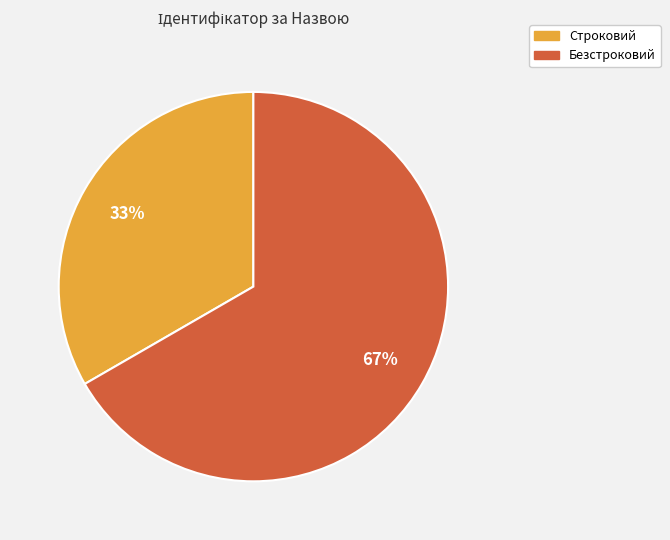

Does Строковий represent more than half of the total?

No